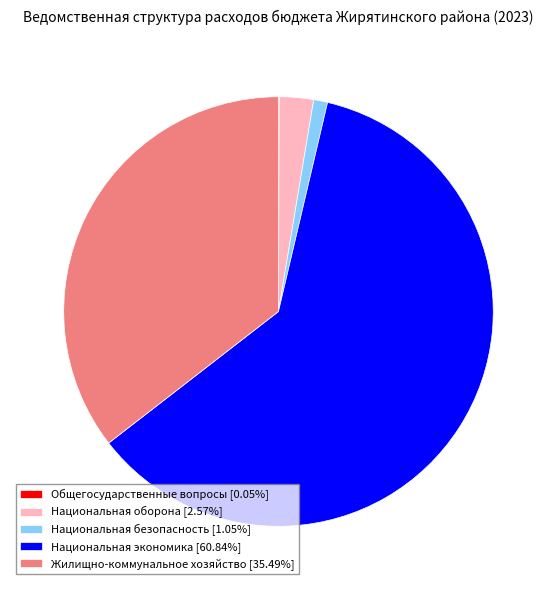

Is Национальная экономика [60.84%] the majority of the pie?

Yes